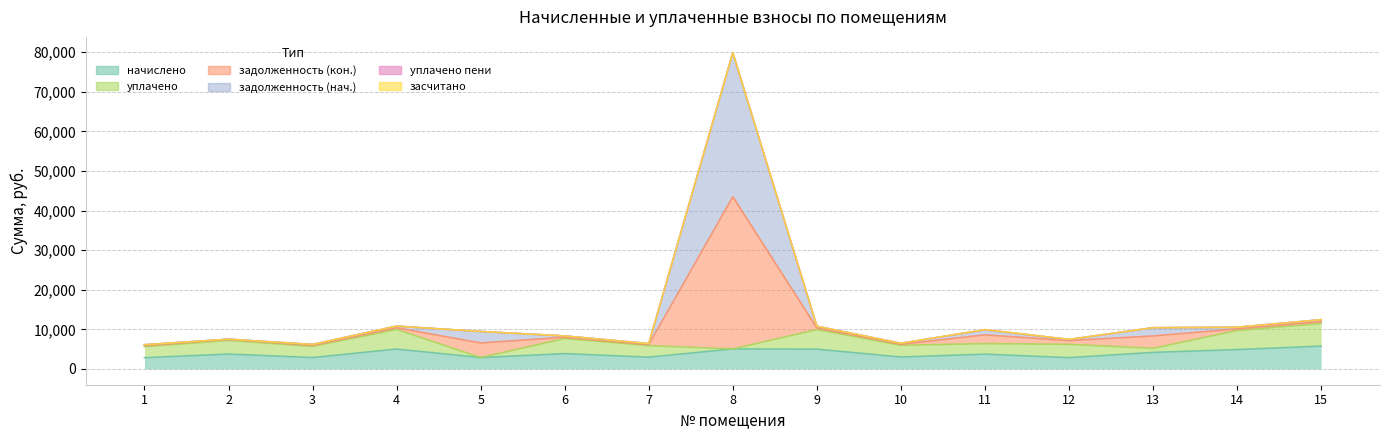

What is the difference between the highest and lowest values at 9?

5778.6